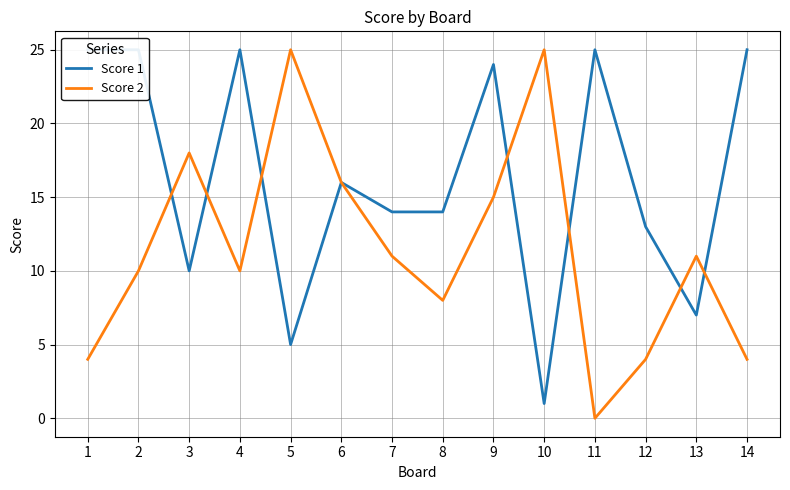

What are all the series names shown in the legend?

Score 1, Score 2